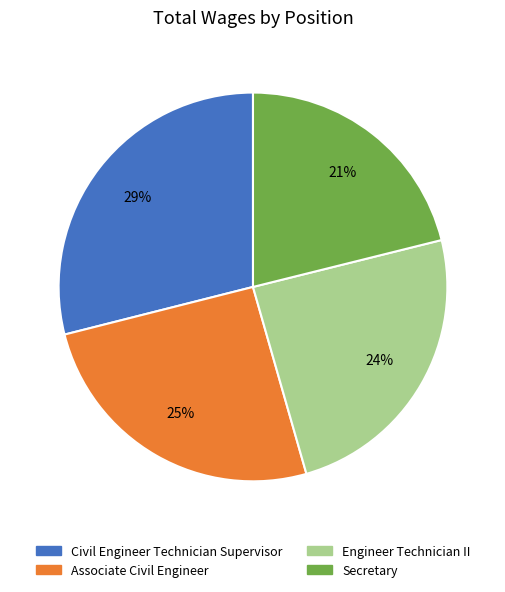

Which category has the biggest portion of the pie?

Civil Engineer Technician Supervisor